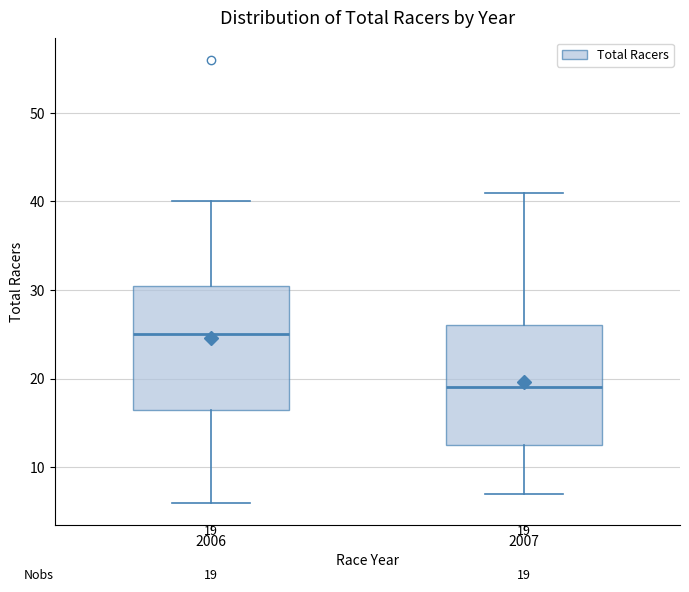

Which box's median line is the highest?

2006